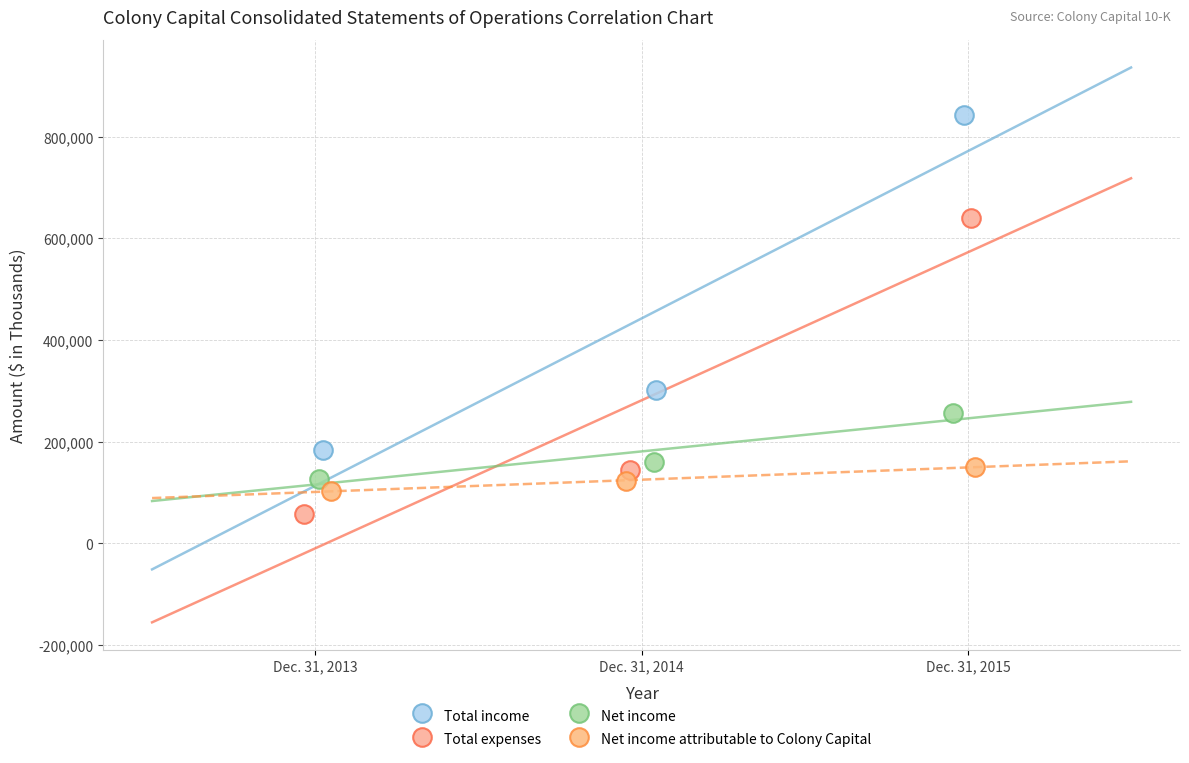

Which series reaches the maximum Y coordinate?

Total income